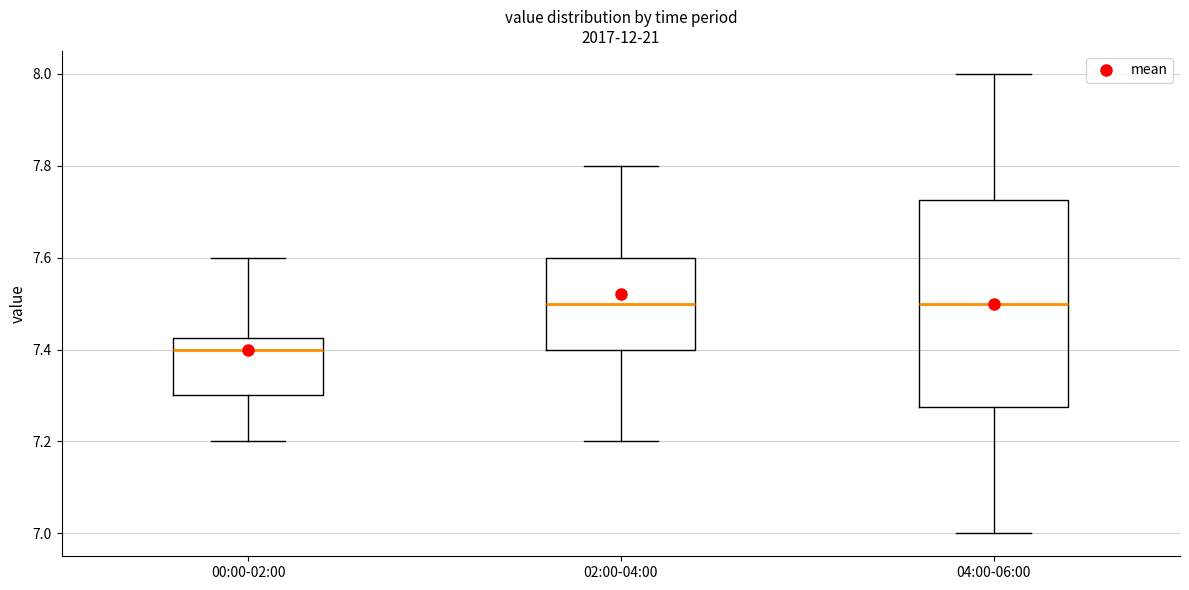

Where is the lower edge of the box for 02:00-04:00 on the y-axis? The values are not printed on the chart, so give them approximately, as read against the axis.

7.40